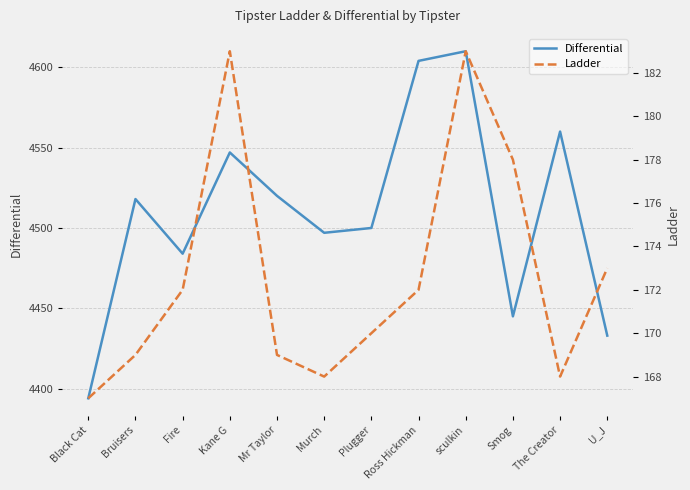

Which series changed the most between Murch and Smog?

Differential